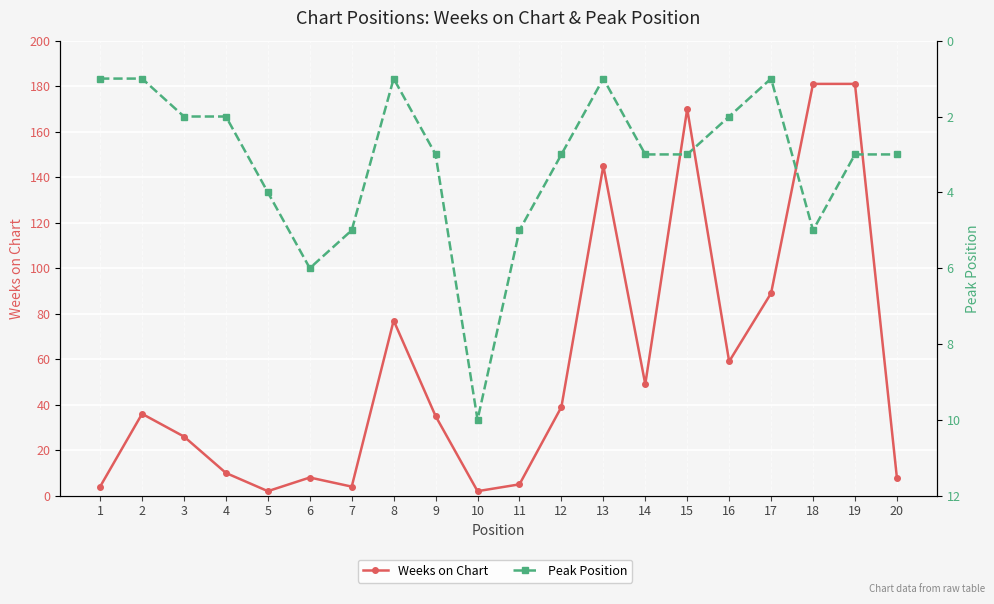

Reading left to right, what are all the values shown in this chart?

Weeks on Chart: 1=4	2=36	3=26	4=10	5=2	6=8	7=4	8=77	9=35	10=2	11=5	12=39	13=145	14=49	15=170	16=59	17=89	18=181	19=181	20=8
Peak Position: 1=1	2=1	3=2	4=2	5=4	6=6	7=5	8=1	9=3	10=10	11=5	12=3	13=1	14=3	15=3	16=2	17=1	18=5	19=3	20=3